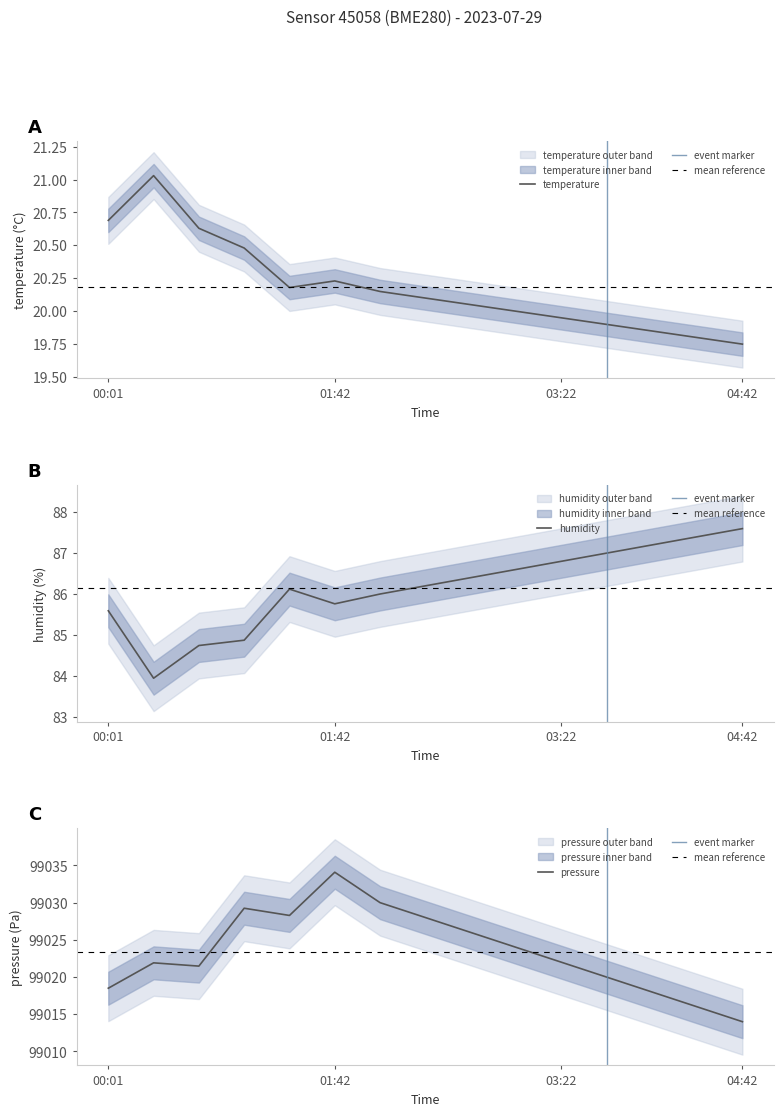

Read the temperature value at 04:22.

19.8